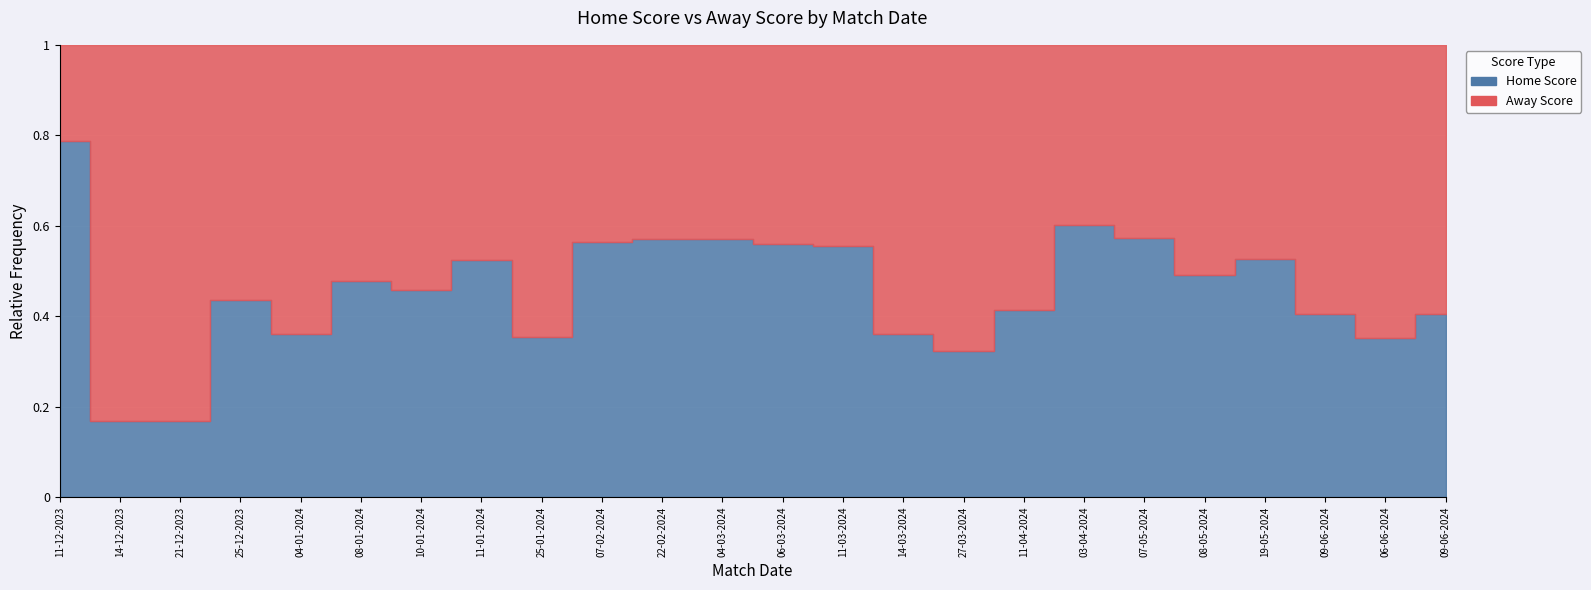

Reading left to right, what are all the values shown in this chart?

Home Score: 11-12-2023=67	14-12-2023=15	21-12-2023=14	25-12-2023=51	04-01-2024=40	08-01-2024=62	10-01-2024=59	11-01-2024=63	25-01-2024=22	07-02-2024=66	22-02-2024=44	04-03-2024=76	06-03-2024=76	11-03-2024=70	14-03-2024=27	27-03-2024=30	11-04-2024=43	03-04-2024=74	07-05-2024=59	08-05-2024=62	19-05-2024=71	09-06-2024=30	06-06-2024=44	09-06-2024=30
Away Score: 11-12-2023=18	14-12-2023=74	21-12-2023=69	25-12-2023=66	04-01-2024=71	08-01-2024=68	10-01-2024=70	11-01-2024=57	25-01-2024=40	07-02-2024=51	22-02-2024=33	04-03-2024=57	06-03-2024=60	11-03-2024=56	14-03-2024=48	27-03-2024=63	11-04-2024=61	03-04-2024=49	07-05-2024=44	08-05-2024=64	19-05-2024=64	09-06-2024=44	06-06-2024=81	09-06-2024=44